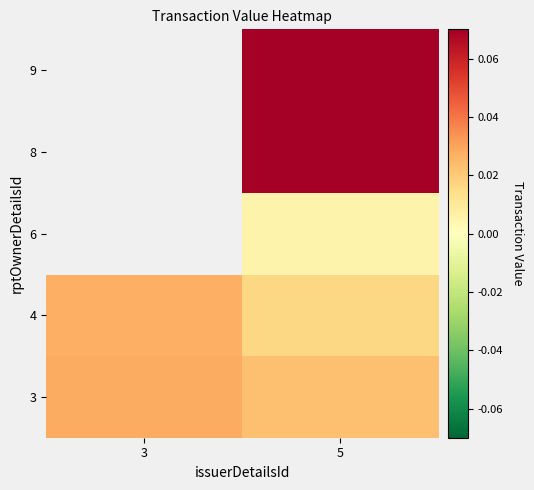

Which series has the largest range (max minus min)?

4